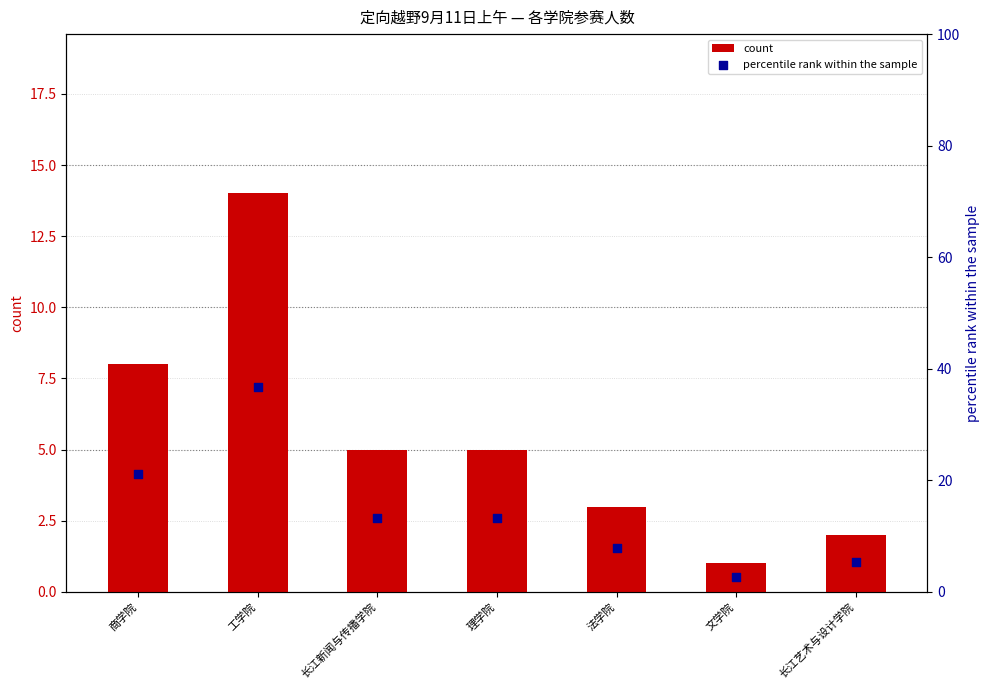

Which series reaches the maximum Y coordinate?

percentile rank within the sample